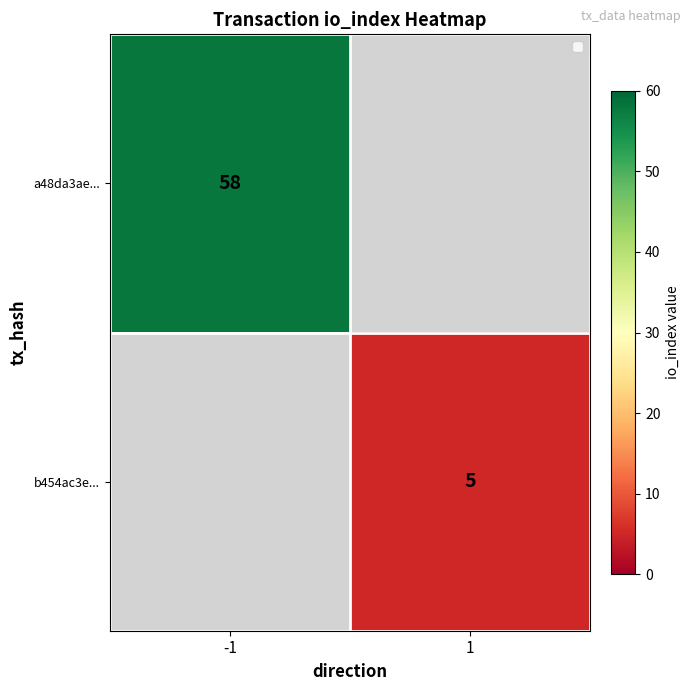

The value of b454ac3e... at 1 is 3. True or false?

False